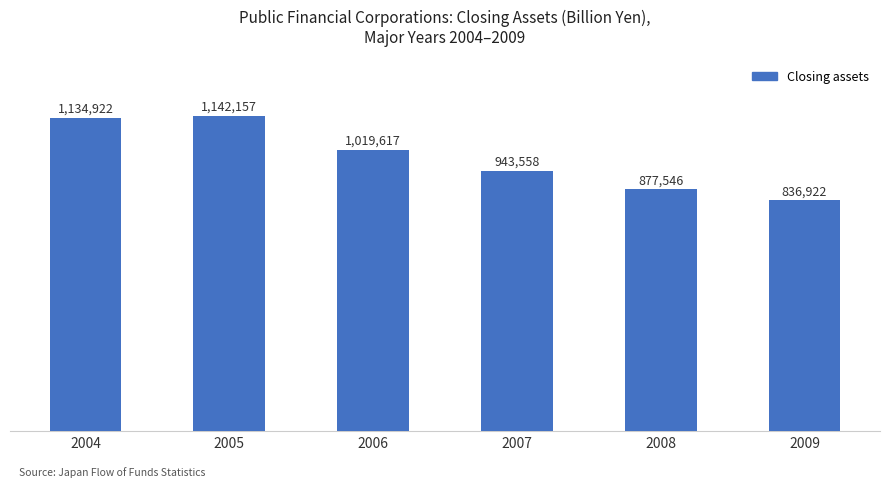

Reading right to left, what are all the values shown in this chart?

2009=836921.6	2008=877545.5	2007=943557.9	2006=1019616.7	2005=1142156.8	2004=1134922.3